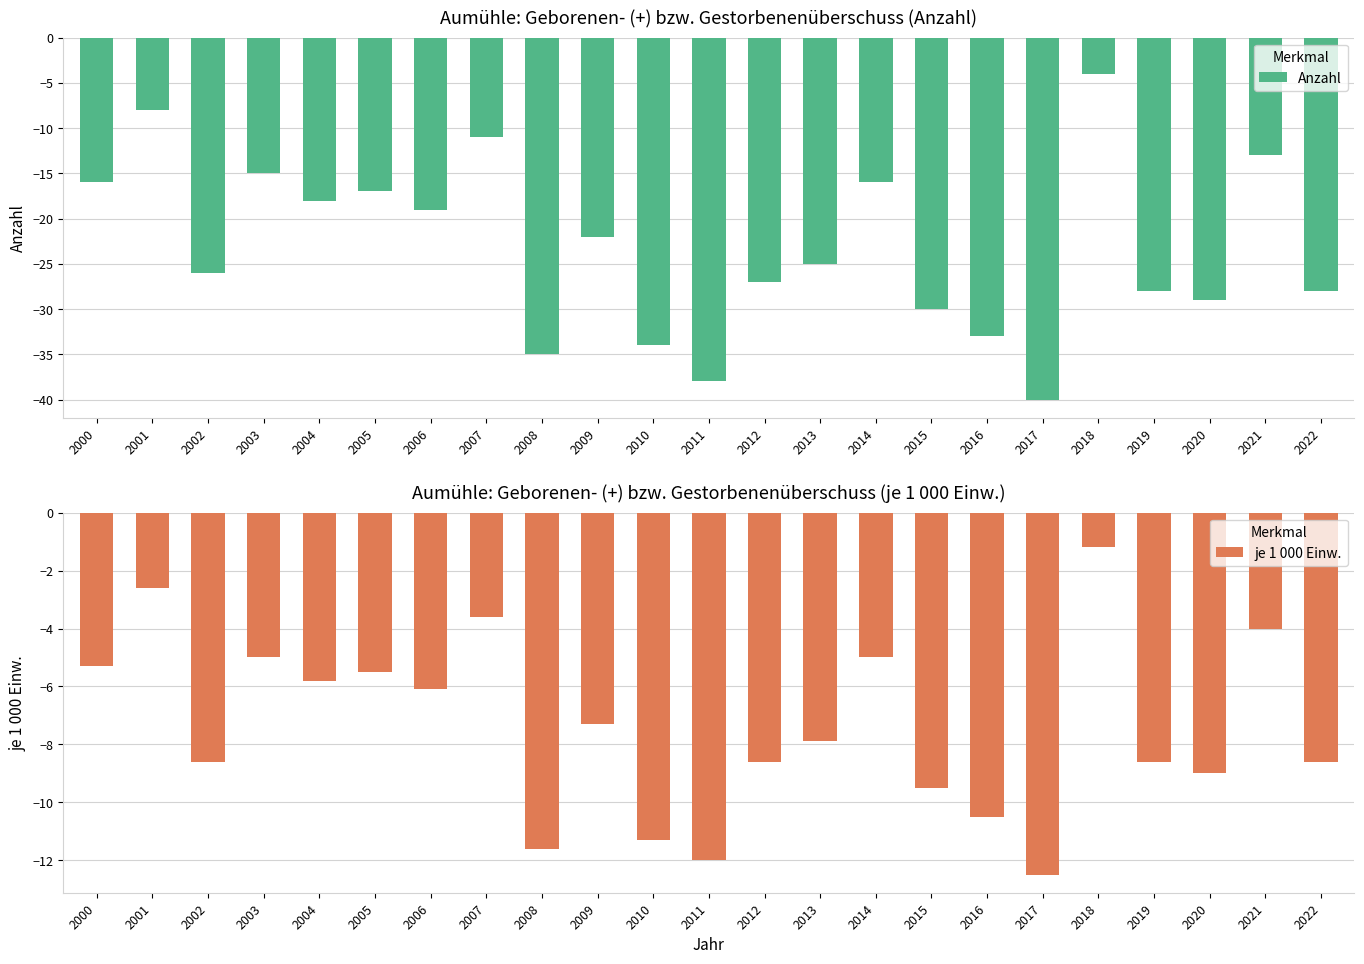

Is it true that Anzahl equals -48.6 at 2022?

False